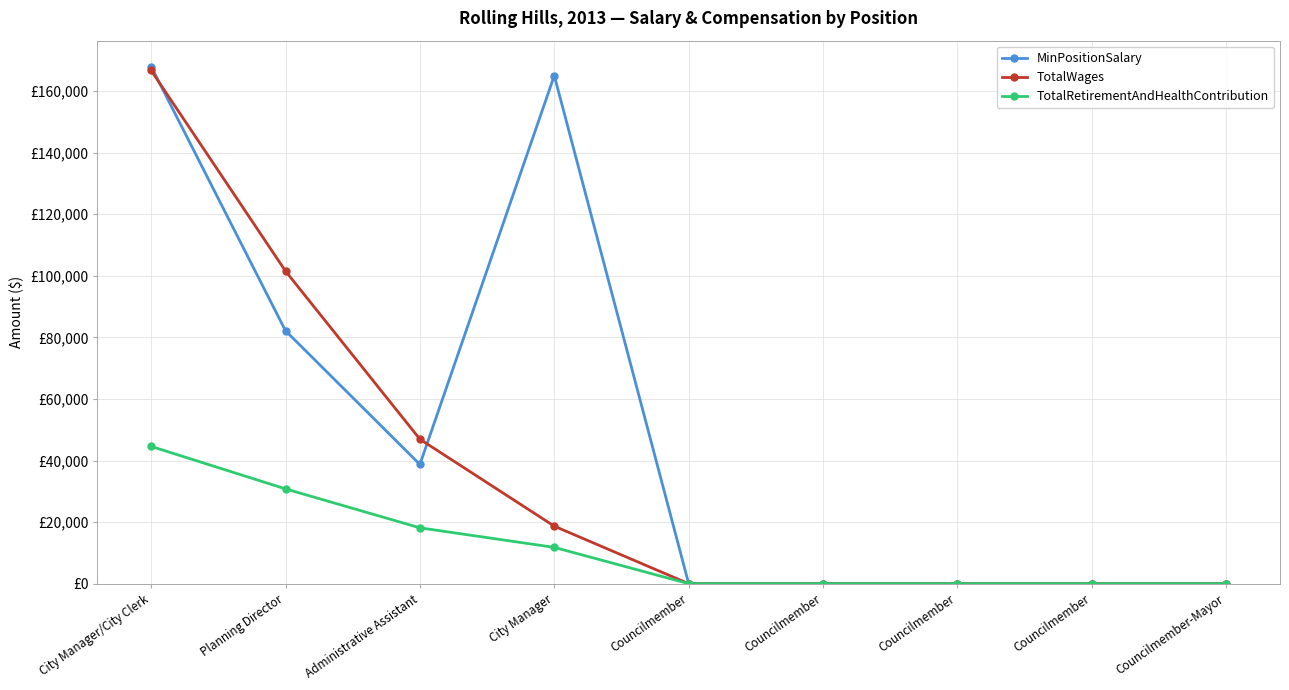

What is the average value of the TotalWages series?

37087